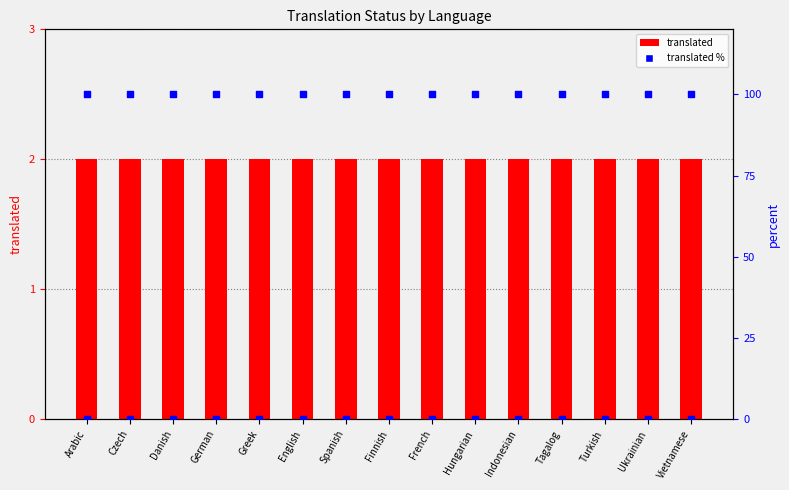

At which category is the sum across all series the highest?

Arabic